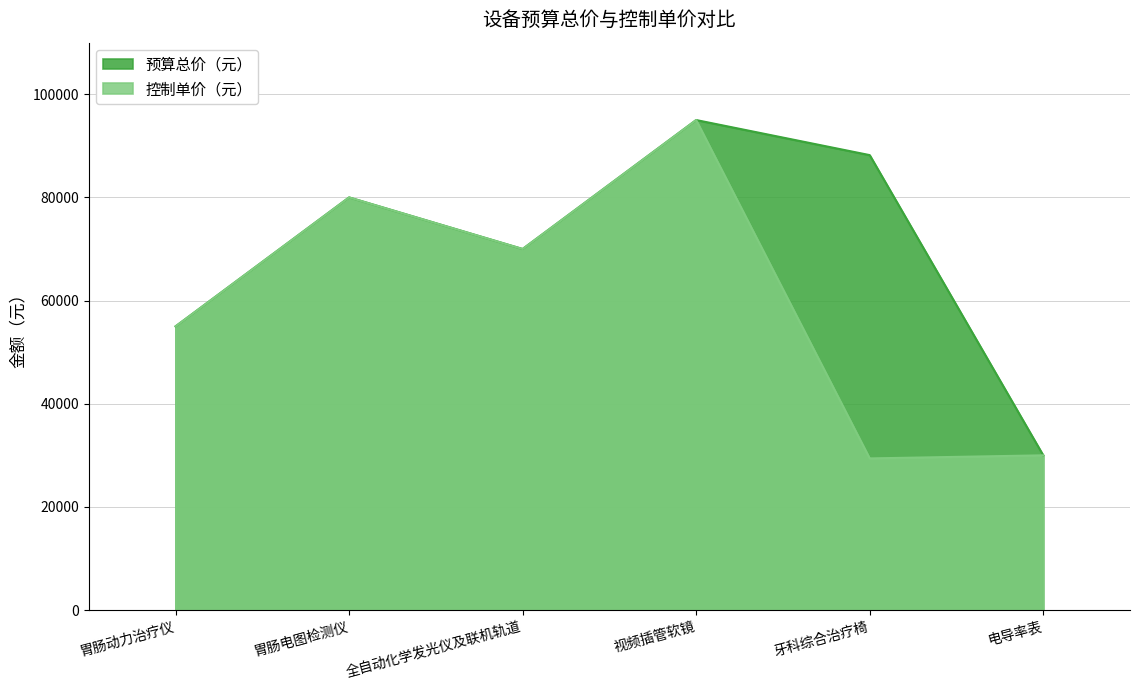

How many interior local peaks does the 控制单价（元） series have?

2